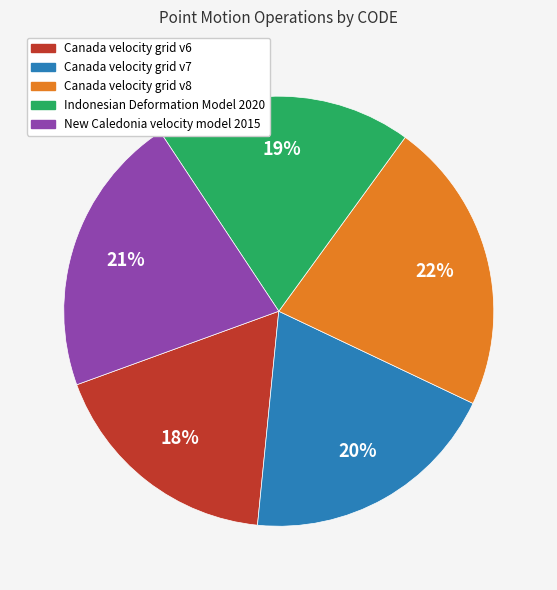

Combined, do New Caledonia velocity model 2015 and Indonesian Deformation Model 2020 account for over 50%?

No